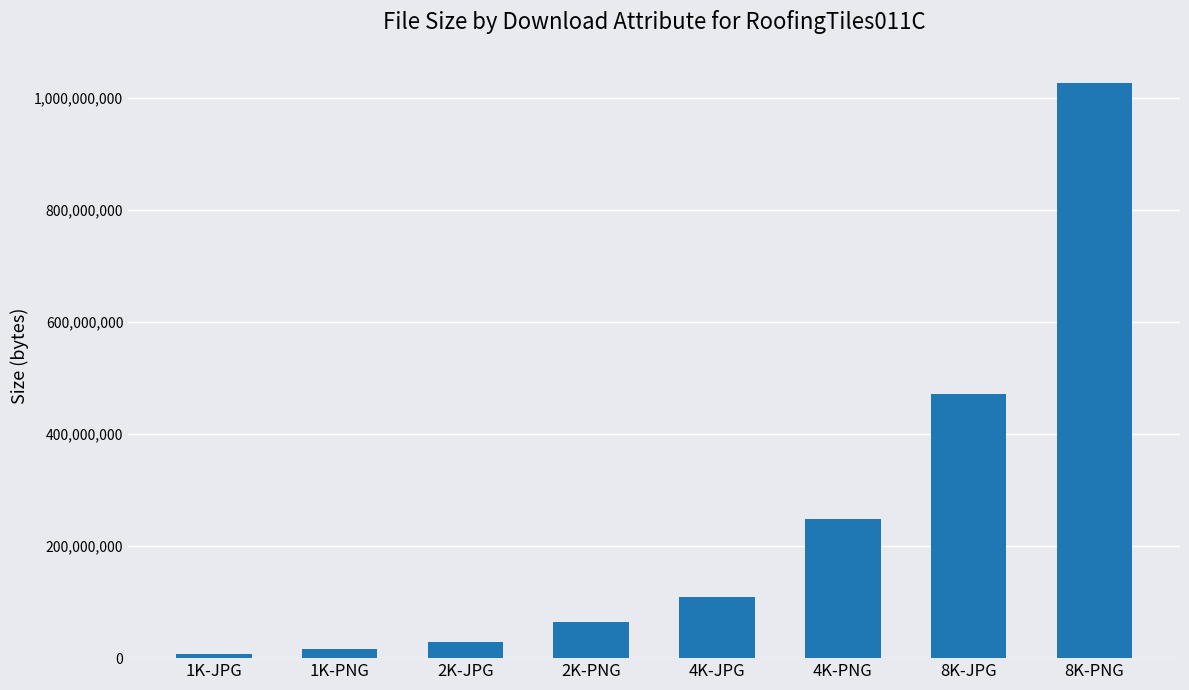

What is the approximate value at 8K-PNG, to the nearest 10?

1027506530